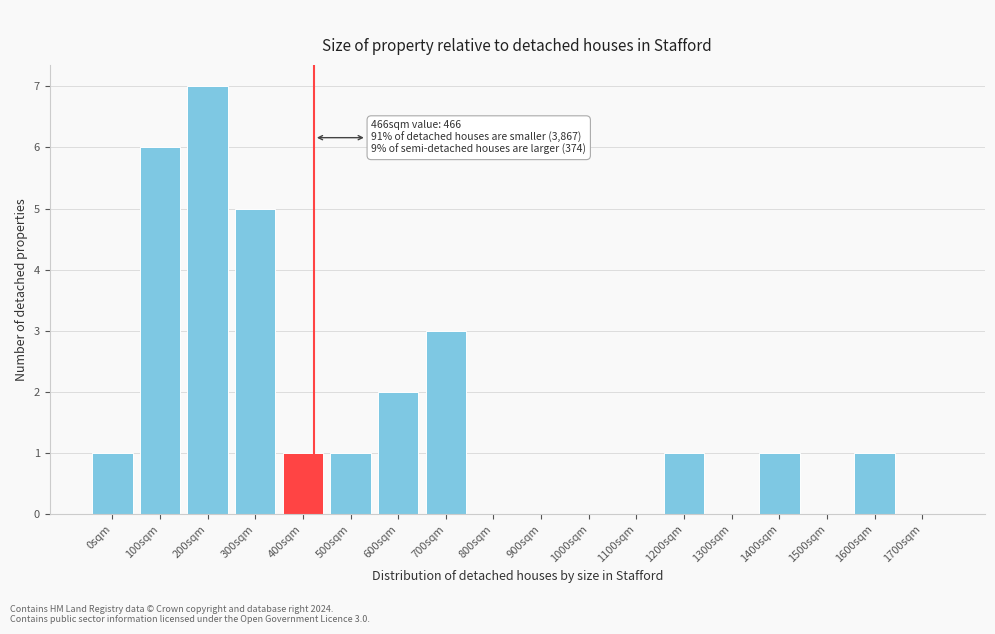

Reading left to right, transcribe all the data shown in this chart.

0sqm=1	100sqm=6	200sqm=7	300sqm=5	400sqm=1	500sqm=1	600sqm=2	700sqm=3	800sqm=0	900sqm=0	1000sqm=0	1100sqm=0	1200sqm=1	1300sqm=0	1400sqm=1	1500sqm=0	1600sqm=1	1700sqm=0